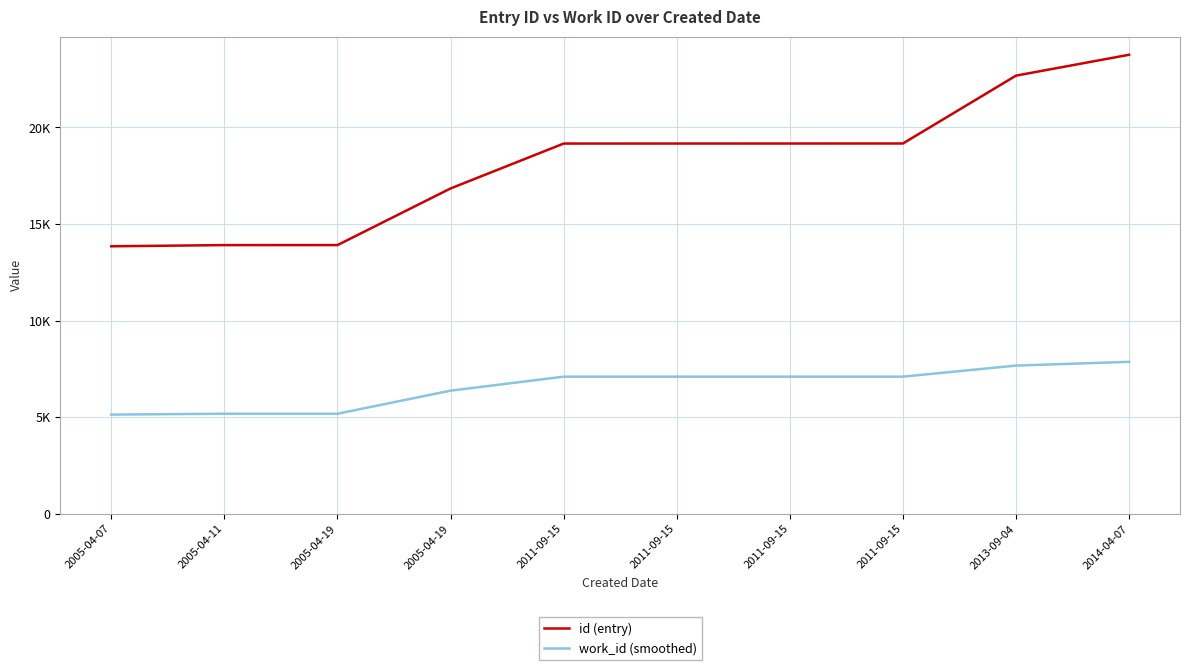

Which series has the largest total across all categories?

id (entry)